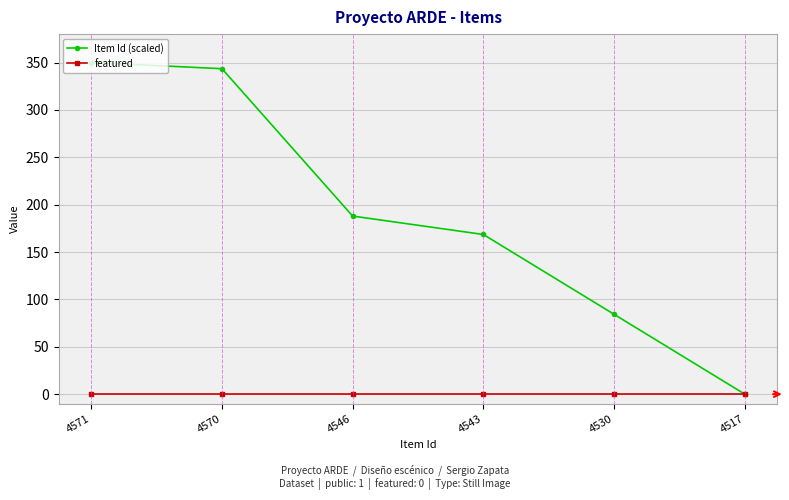

What is the spread (max minus min) of values at 4571?

350.0